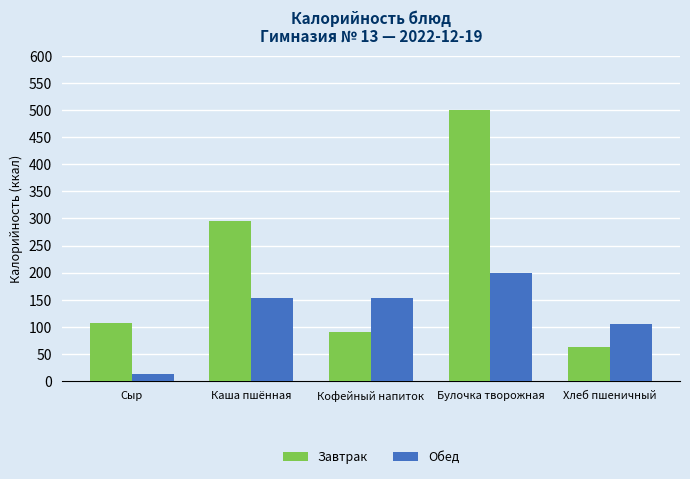

At which category is the sum across all series the highest?

Булочка творожная